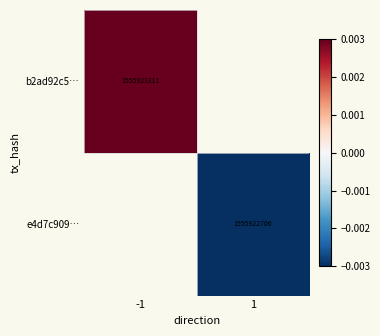

List the labels in order of e4d7c909… value, smallest first.

-1, 1